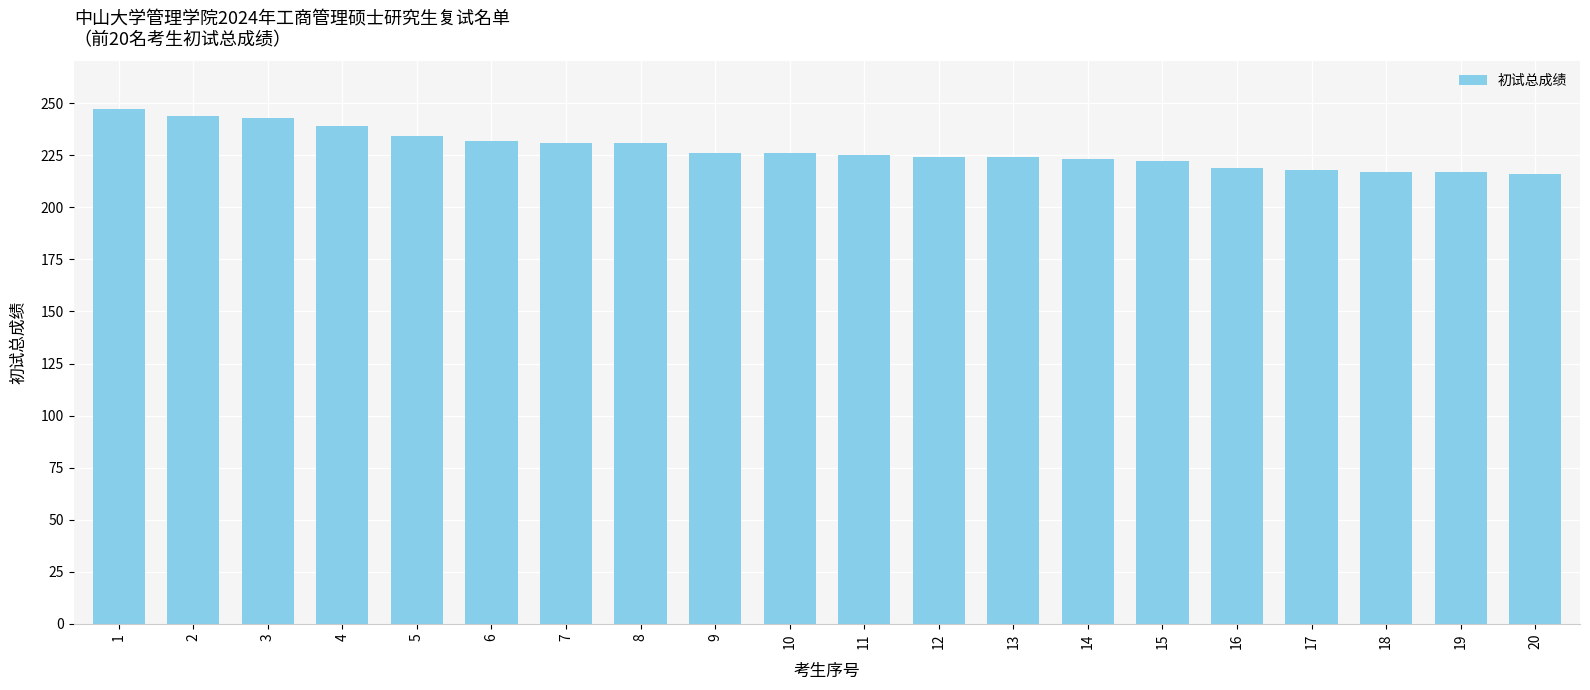

What is the value of the 3rd bar from the left?

243